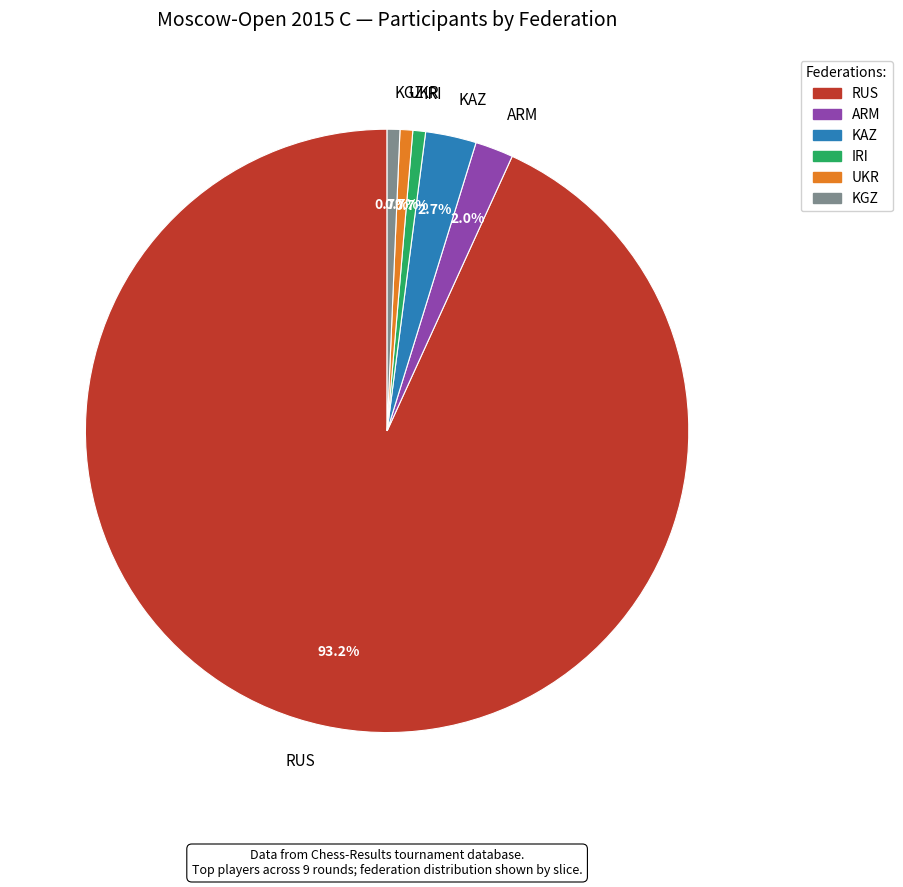

What is the largest slice in the pie chart?

RUS